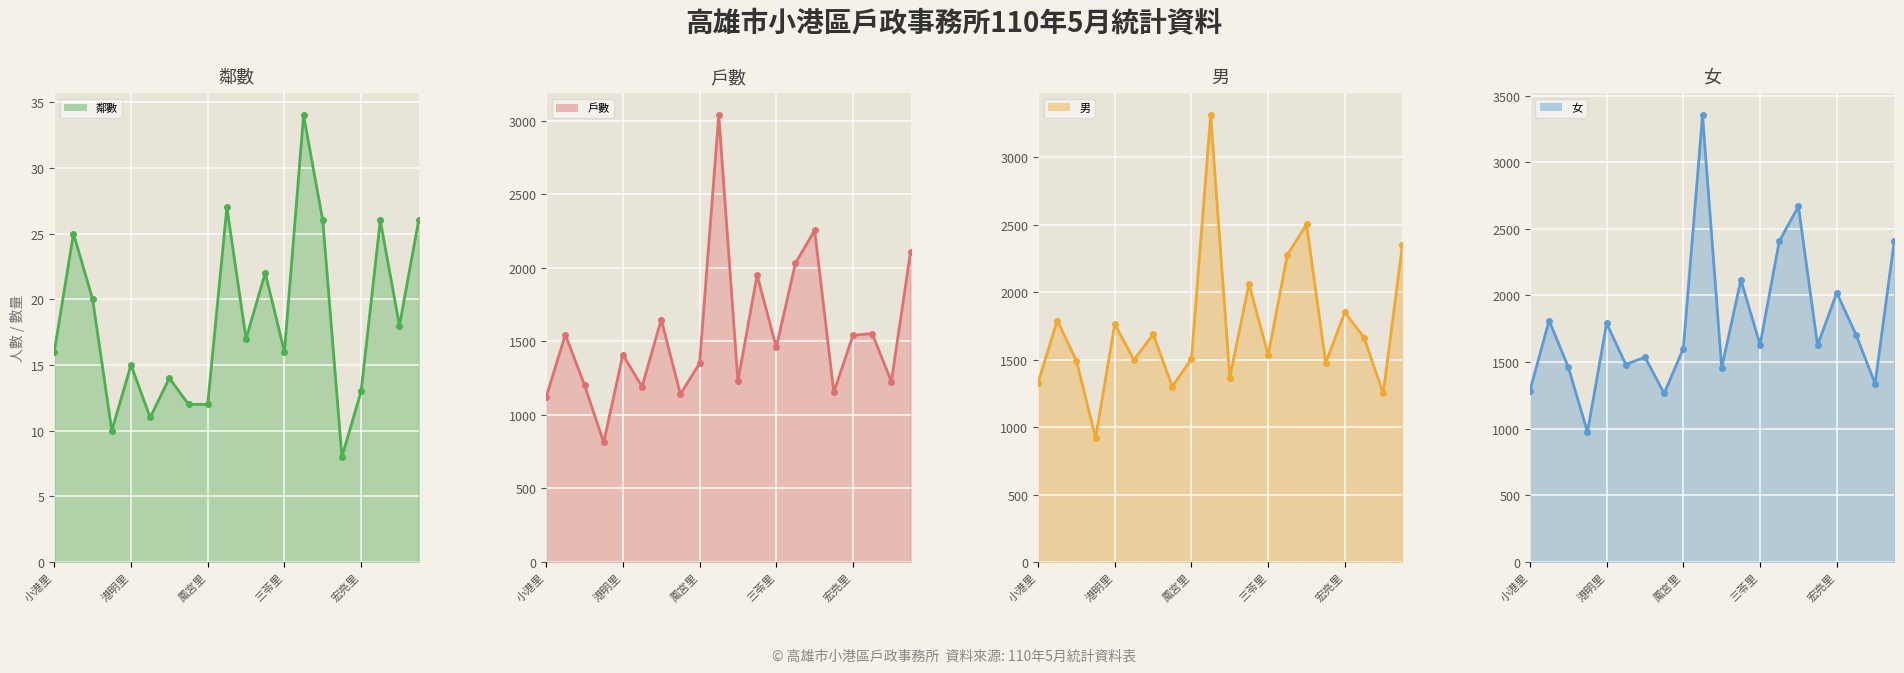

Which category has the highest value across all series?

店鎮里